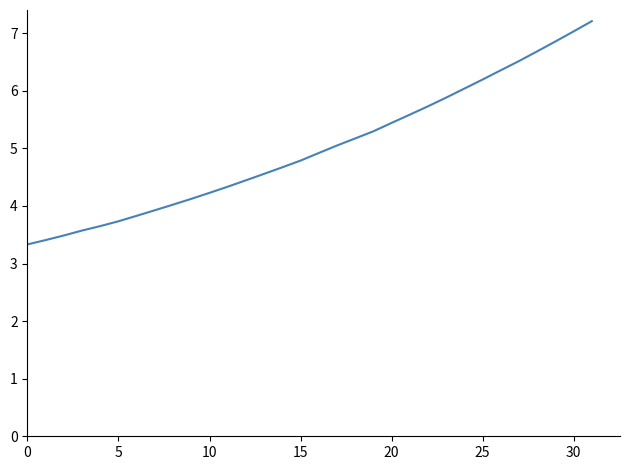

What is the maximum value shown in the chart?

7.2